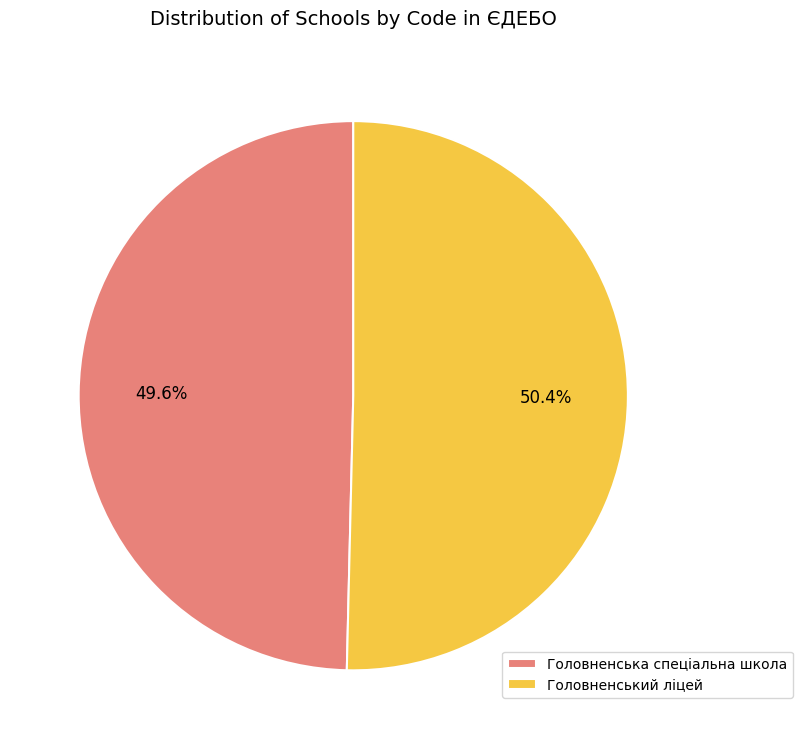

Rank the categories by value from highest to lowest.

Головненський ліцей, Головненська спеціальна школа